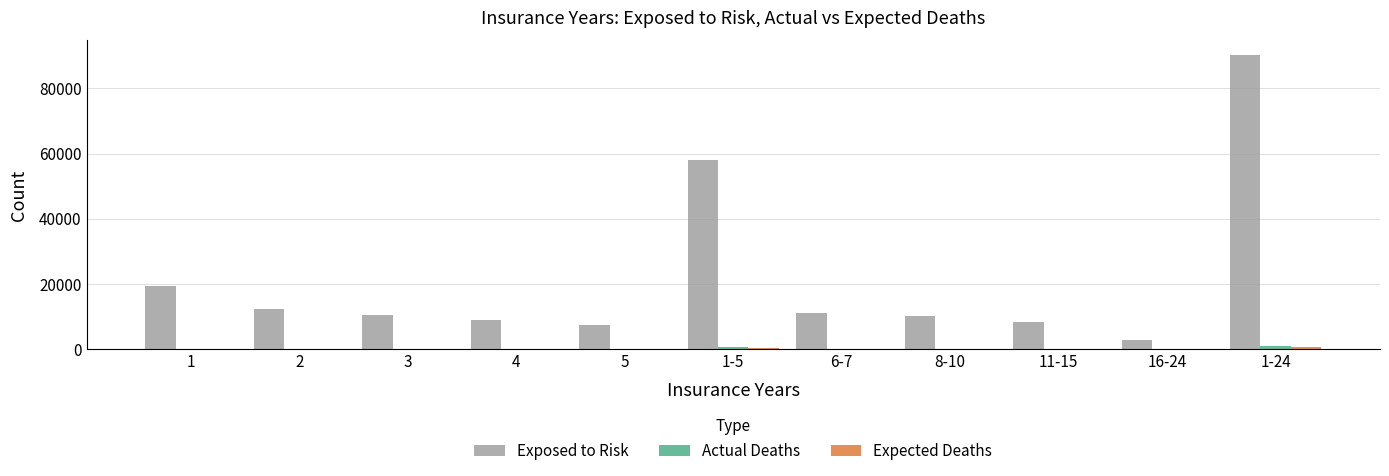

At which category does the chart reach its peak across all series?

1-24